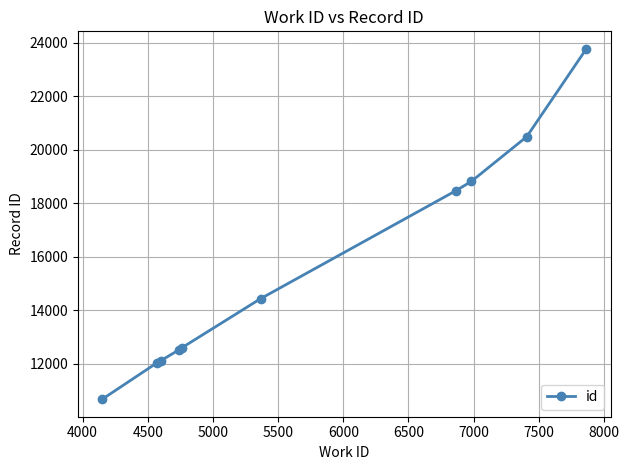

What is the average value?

15594